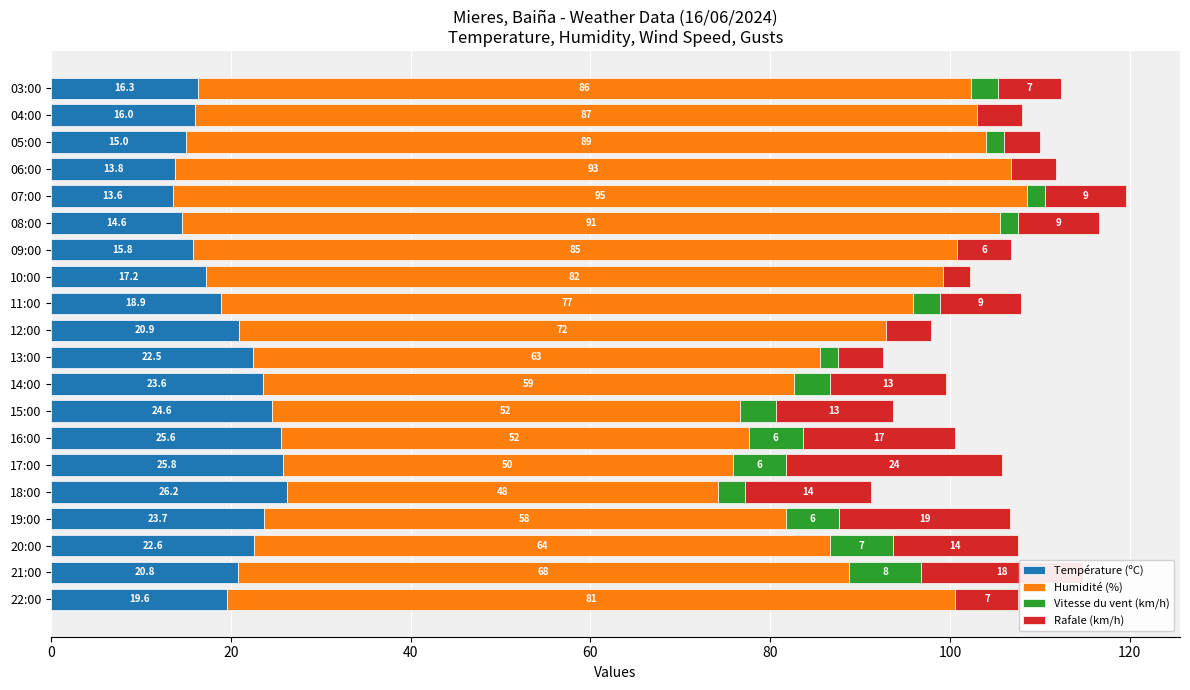

True or false: Température (ºC) has a value of 38.4 at 18:00.

False